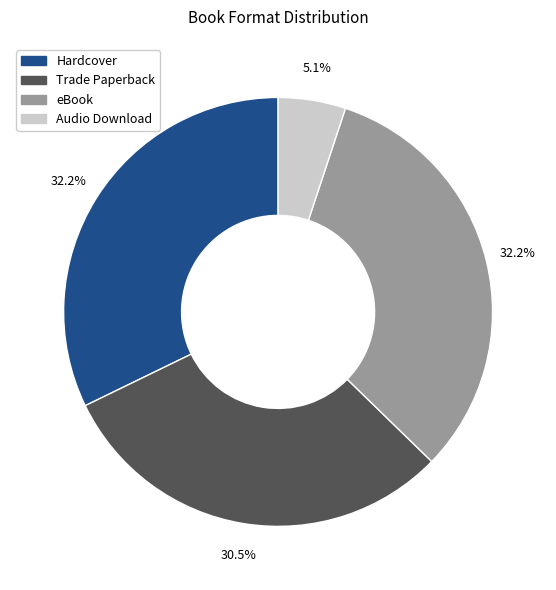

Does Trade Paperback account for over 50% of the chart?

No